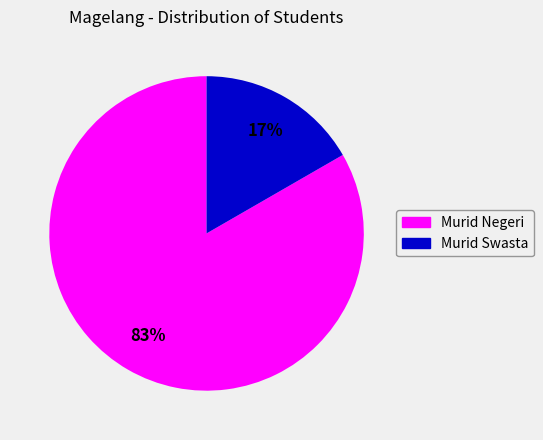

To the nearest percent, what is the average slice percentage?

50%